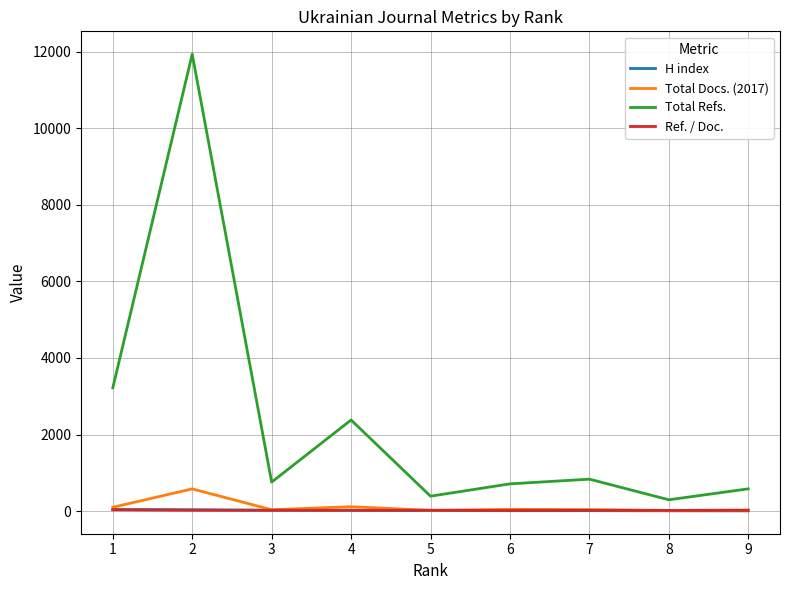

The value of Total Refs. at 6 is 299.5. True or false?

False